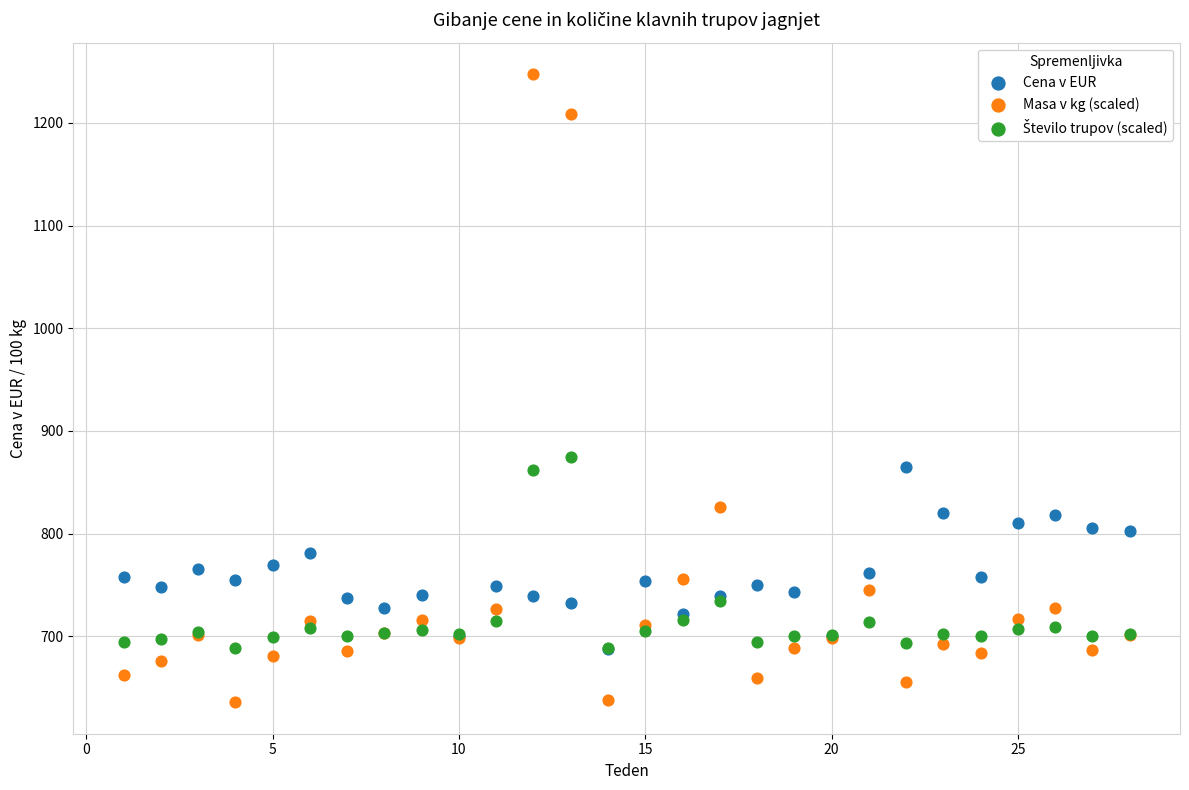

Which series reaches the minimum Y coordinate?

Masa v kg (scaled)